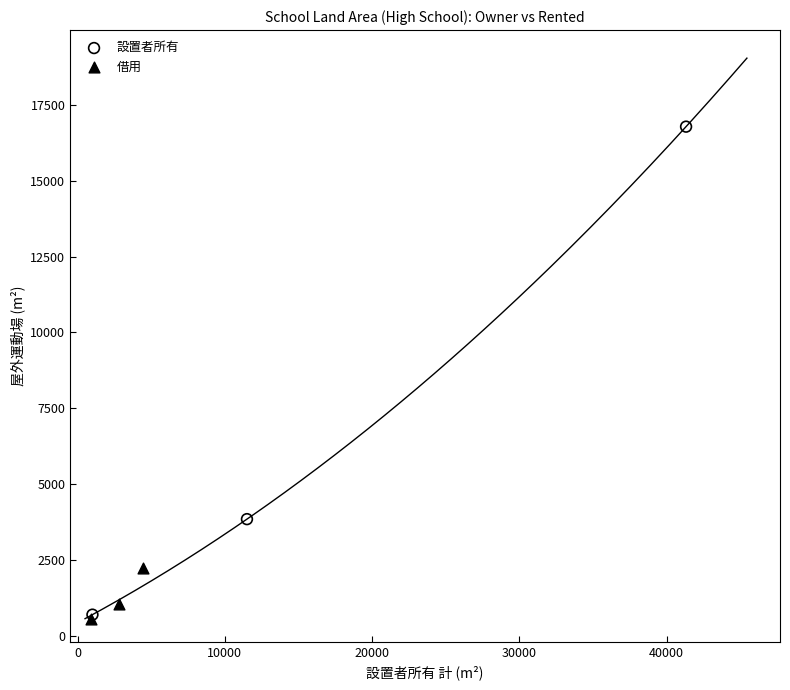

Which series has the widest spread of Y values?

設置者所有